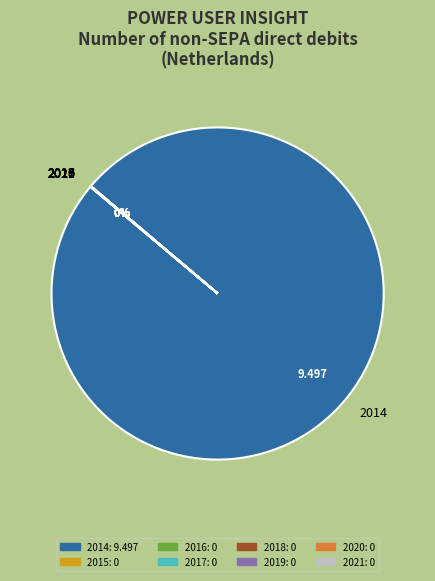

Does 2014 account for over 50% of the chart?

Yes